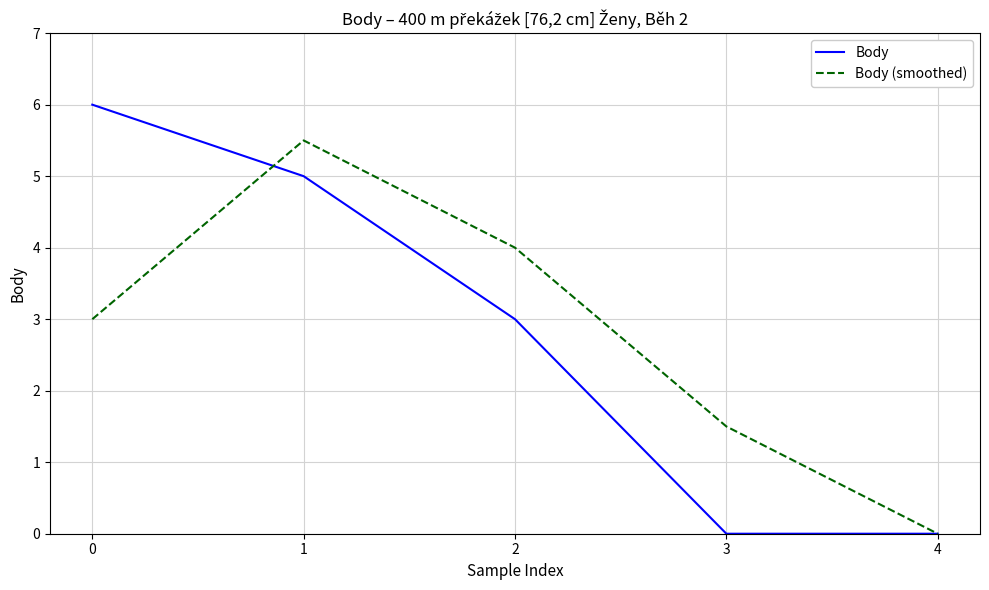

At which label is Body closest to 3?

2